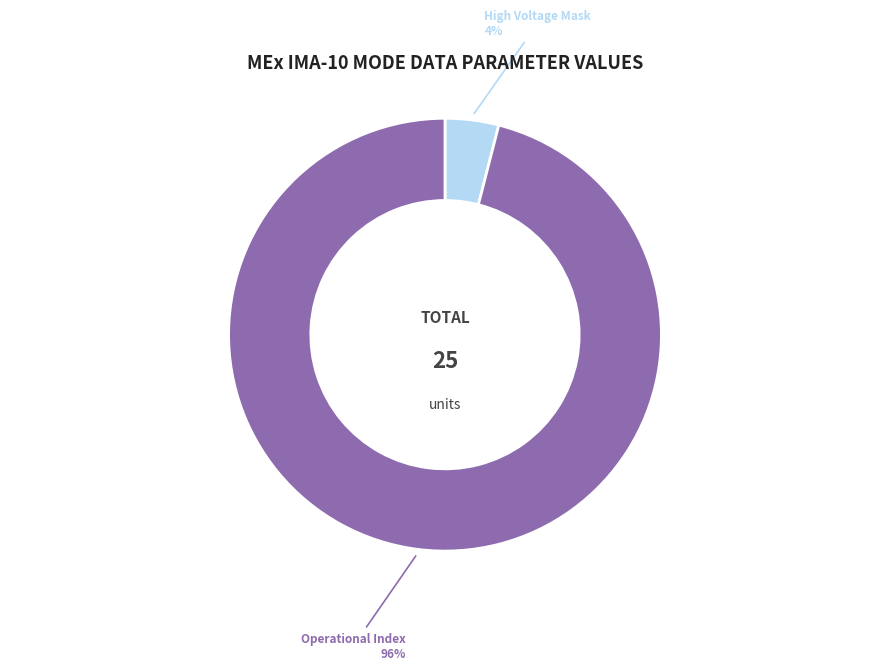

What is the smallest slice in the pie chart?

High Voltage Mask